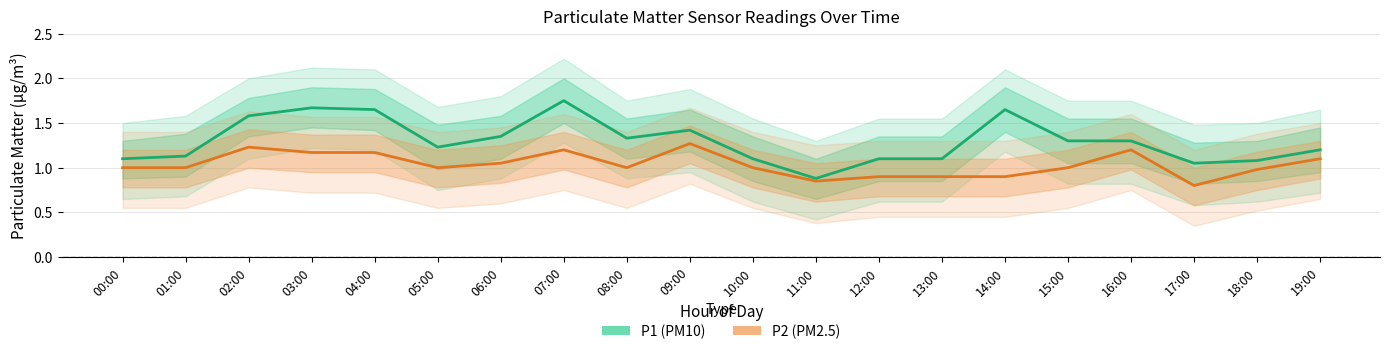

Reading left to right, extract all data points from this chart.

P1 (PM10): 00:00=1.1	01:00=1.1	02:00=1.6	03:00=1.7	04:00=1.6	05:00=1.2	06:00=1.4	07:00=1.8	08:00=1.3	09:00=1.4	10:00=1.1	11:00=0.9	12:00=1.1	13:00=1.1	14:00=1.6	15:00=1.3	16:00=1.3	17:00=1.1	18:00=1.1	19:00=1.2
P2 (PM2.5): 00:00=1.0	01:00=1.0	02:00=1.2	03:00=1.2	04:00=1.2	05:00=1.0	06:00=1.1	07:00=1.2	08:00=1.0	09:00=1.3	10:00=1.0	11:00=0.8	12:00=0.9	13:00=0.9	14:00=0.9	15:00=1.0	16:00=1.2	17:00=0.8	18:00=1.0	19:00=1.1